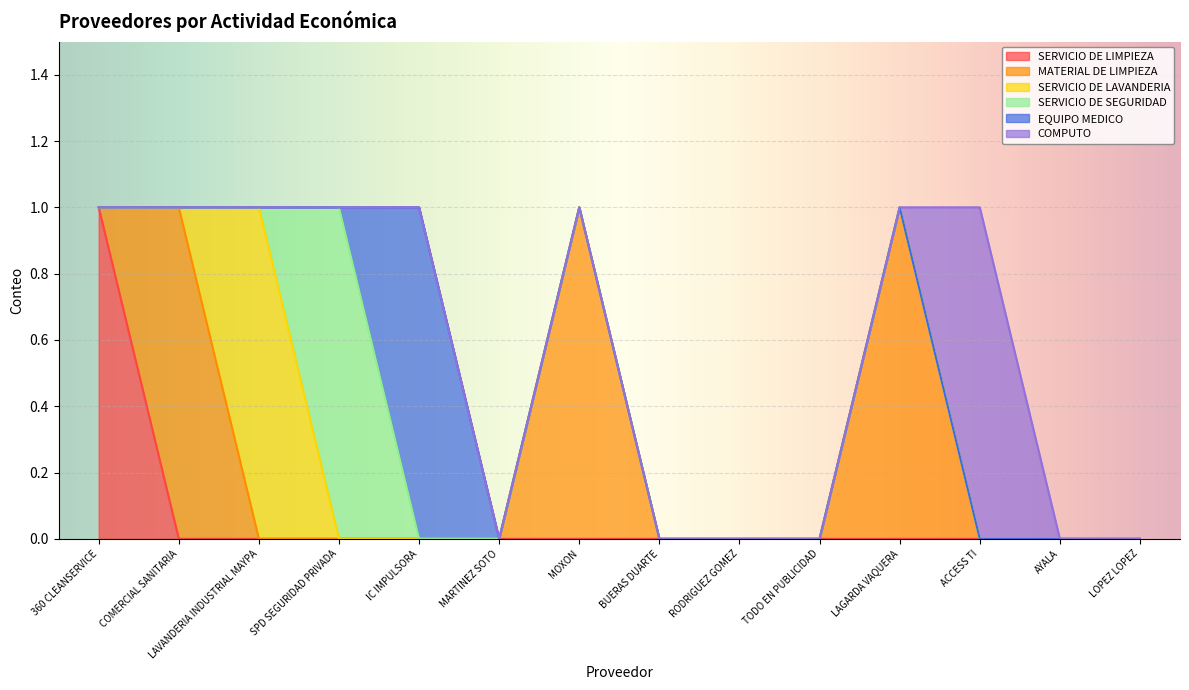

True or false: MATERIAL DE LIMPIEZA and SERVICIO DE LAVANDERIA intersect in this chart.

False